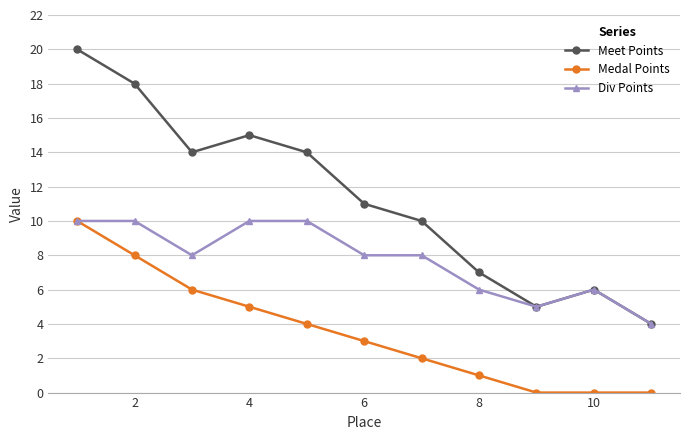

Which series has the largest total across all categories?

Meet Points